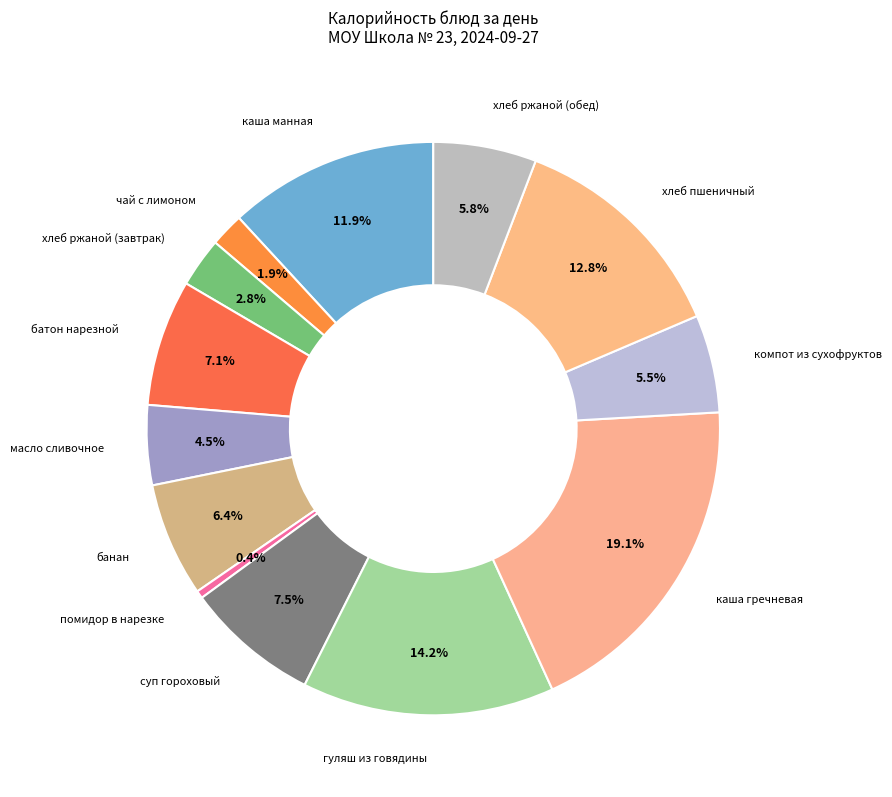

To the nearest percent, what is the combined percentage of хлеб пшеничный and масло сливочное?

17%